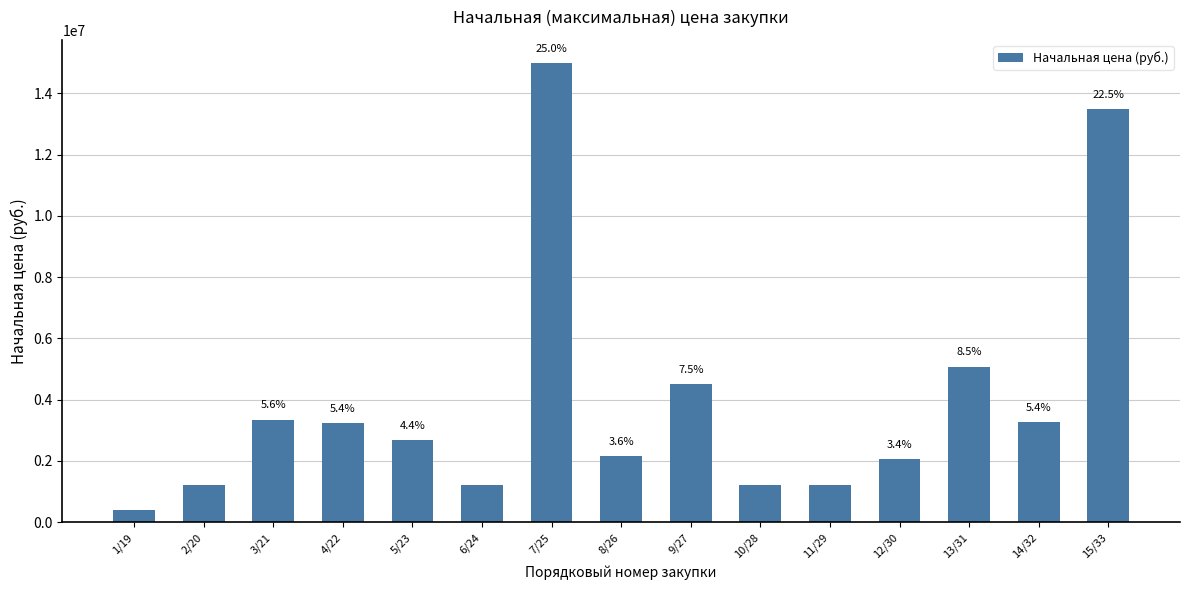

Are the bars horizontal?

No